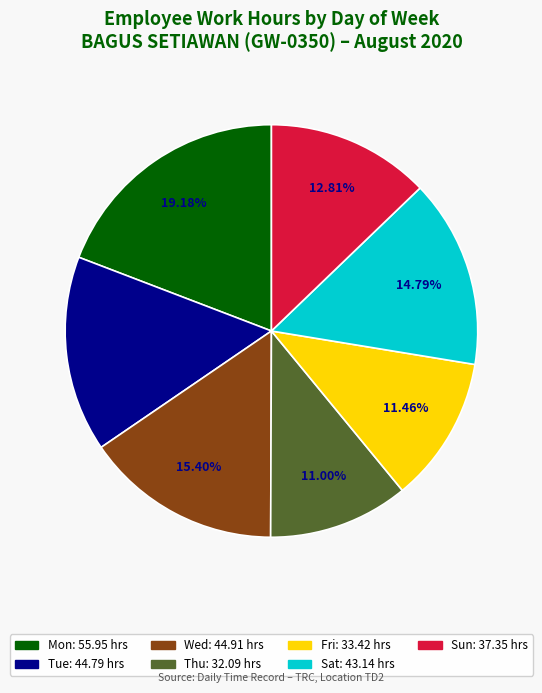

Count the number of slices in the pie.

7